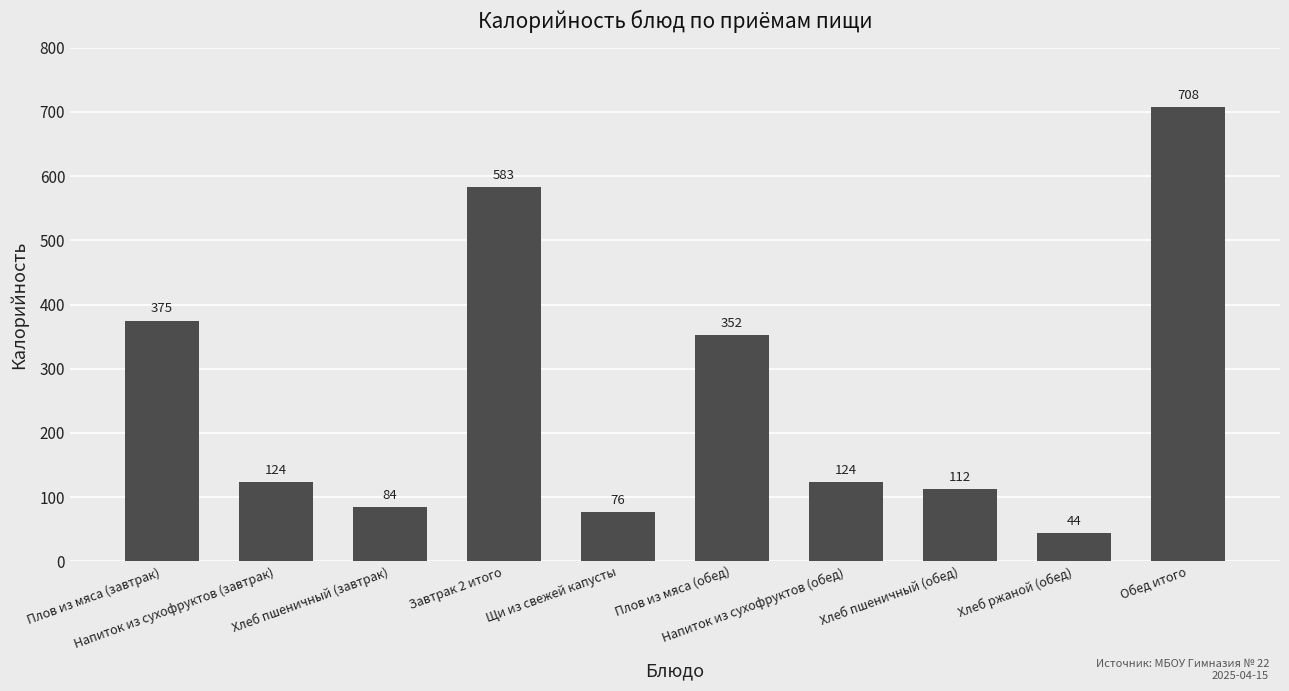

Are the bars horizontal?

No